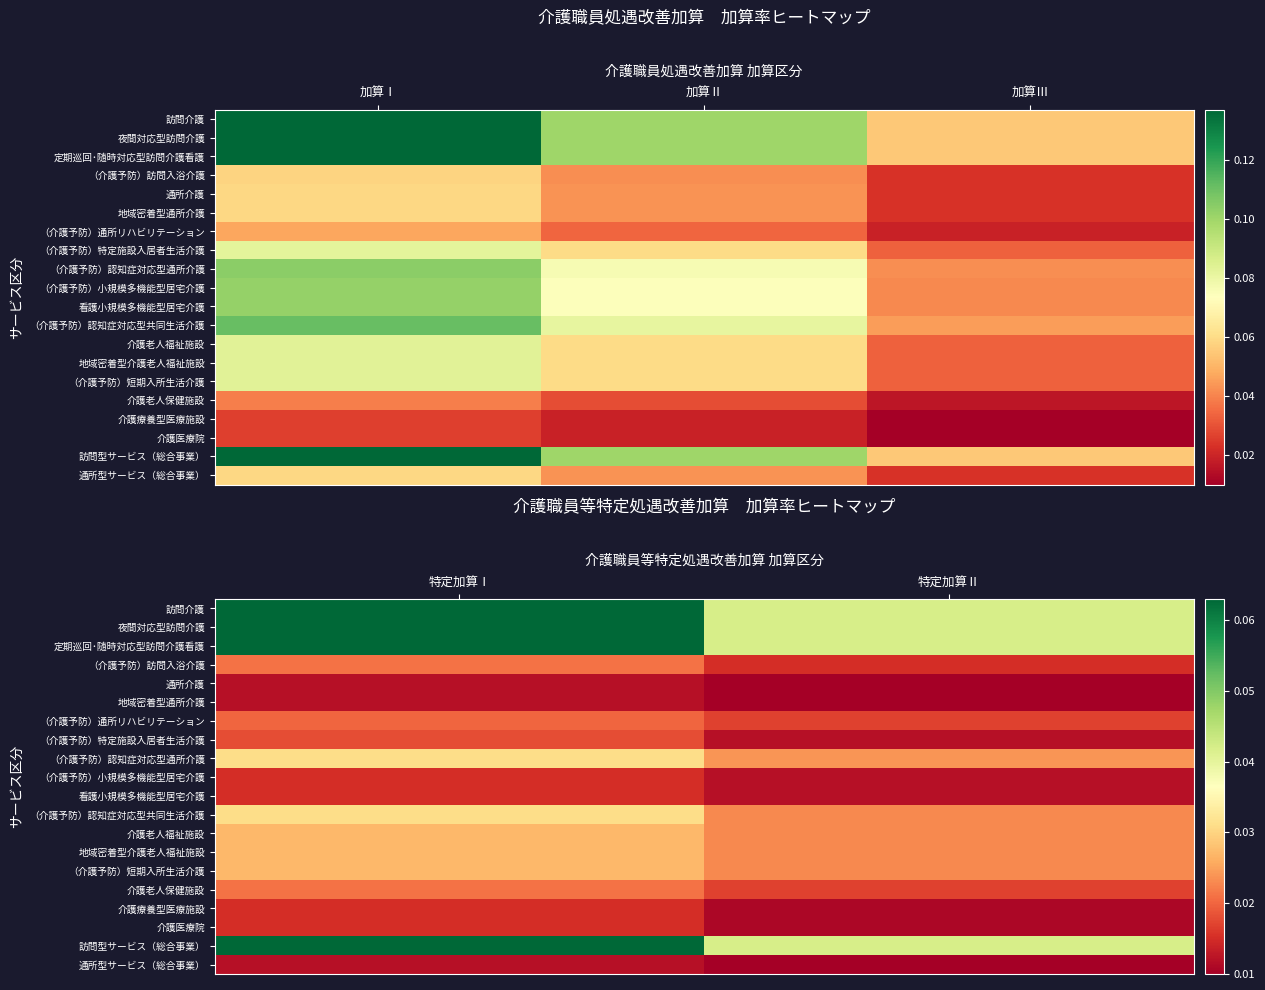

Which category has the highest value across all series?

特定加算Ⅰ